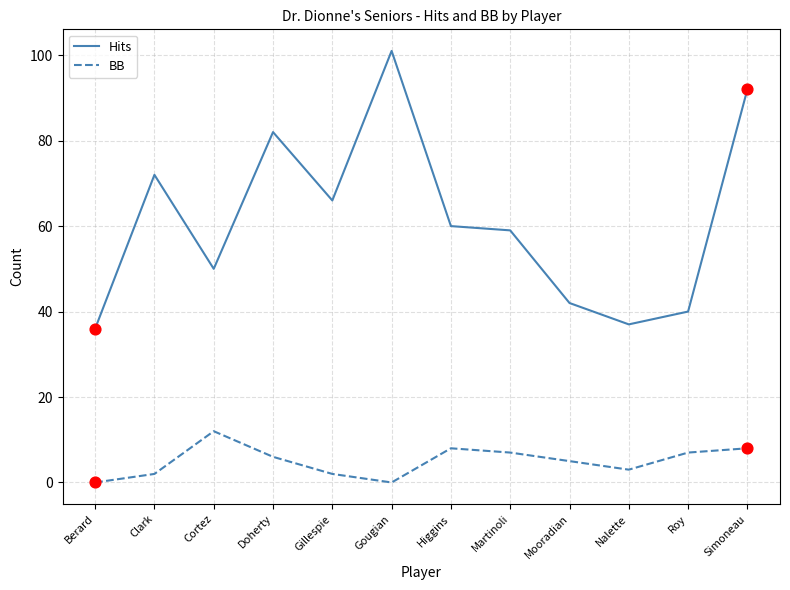

Which series has the largest range (max minus min)?

Hits